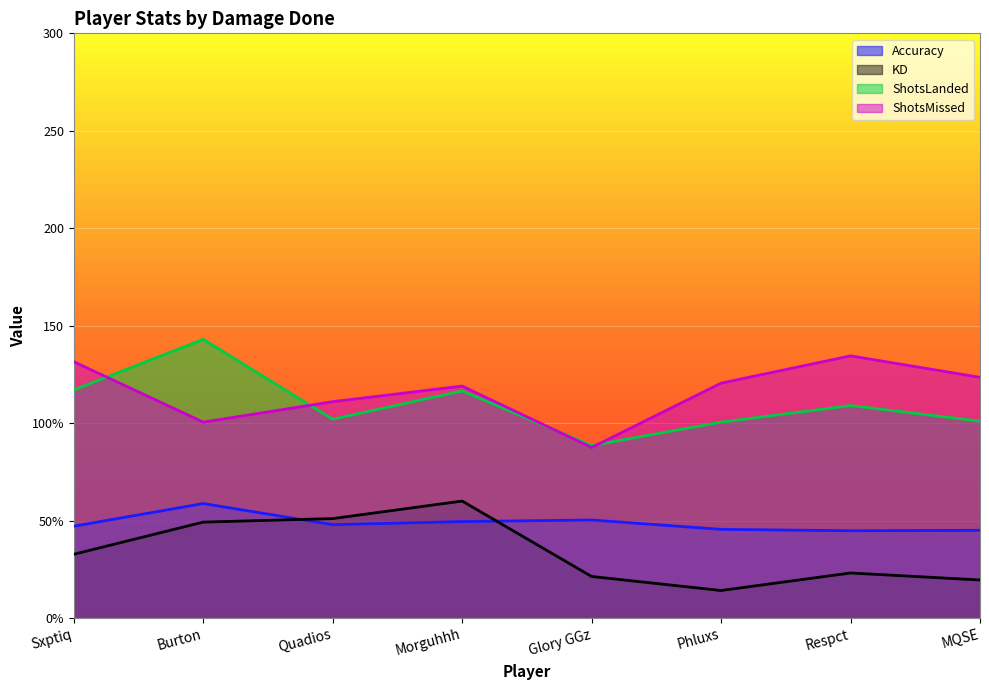

Where is the first local maximum for ShotsLanded?

Burton